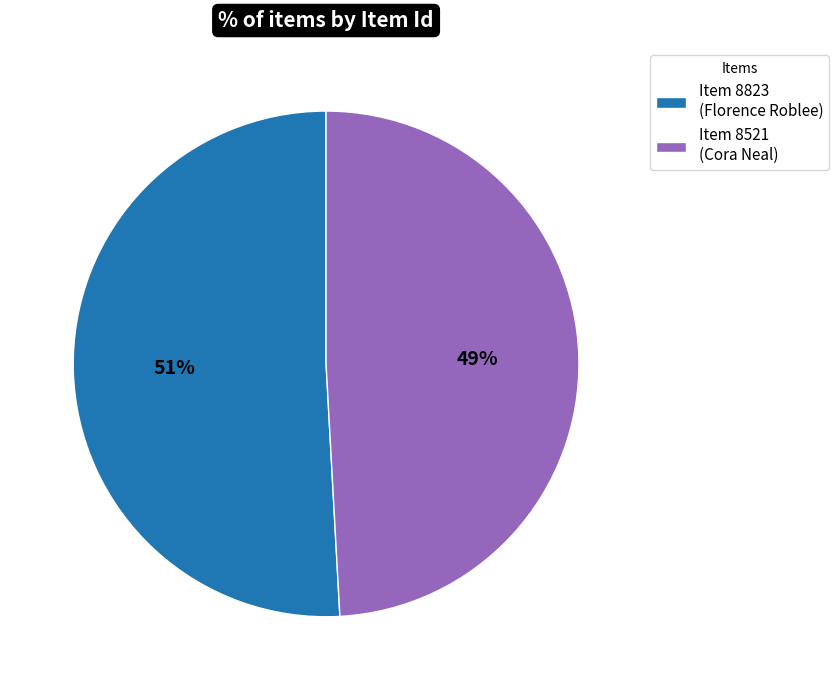

Is it true that Item 8823 (Florence Roblee) is 51% of the pie?

True